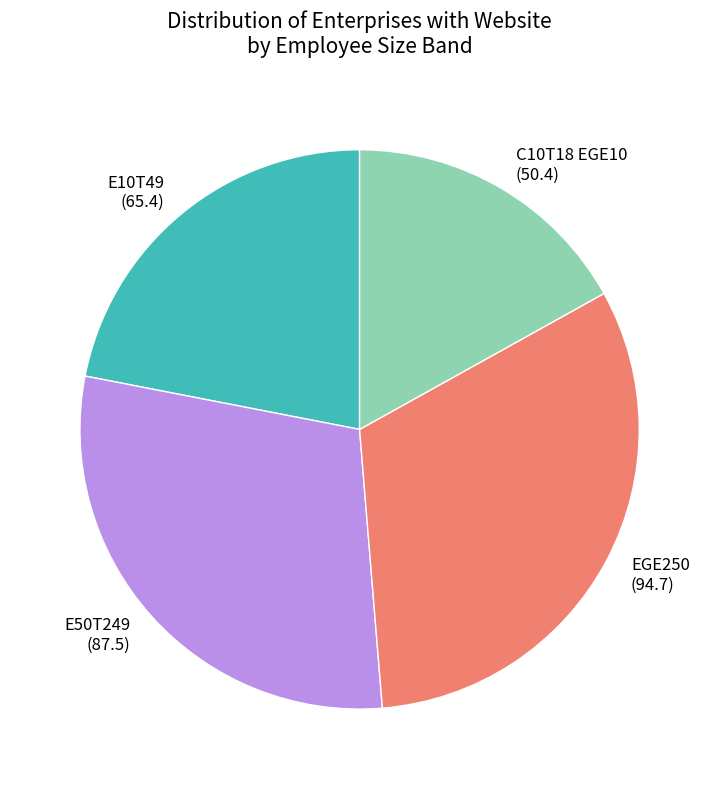

What is the ratio of the value at E50T249 (87.5) to the value at EGE250 (94.7)?

0.9